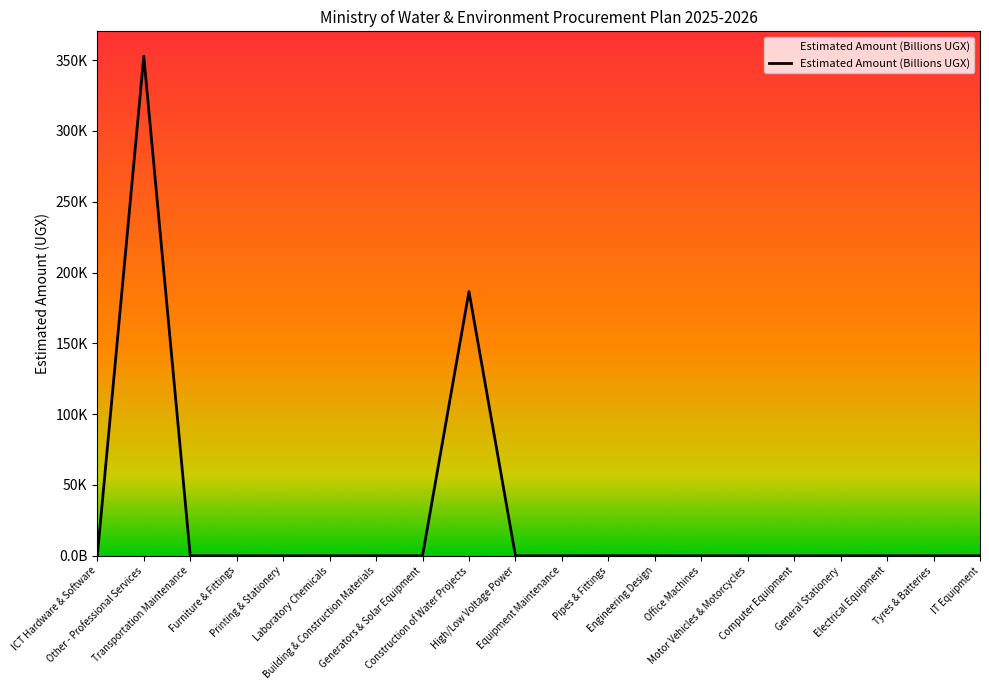

List the labels in order of value, smallest first.

Office Machines, Transportation Maintenance, Furniture & Fittings, Electrical Equipment, IT Equipment, Laboratory Chemicals, General Stationery, High/Low Voltage Power, Computer Equipment, ICT Hardware & Software, Printing & Stationery, Tyres & Batteries, Equipment Maintenance, Generators & Solar Equipment, Building & Construction Materials, Motor Vehicles & Motorcycles, Engineering Design, Pipes & Fittings, Construction of Water Projects, Other - Professional Services